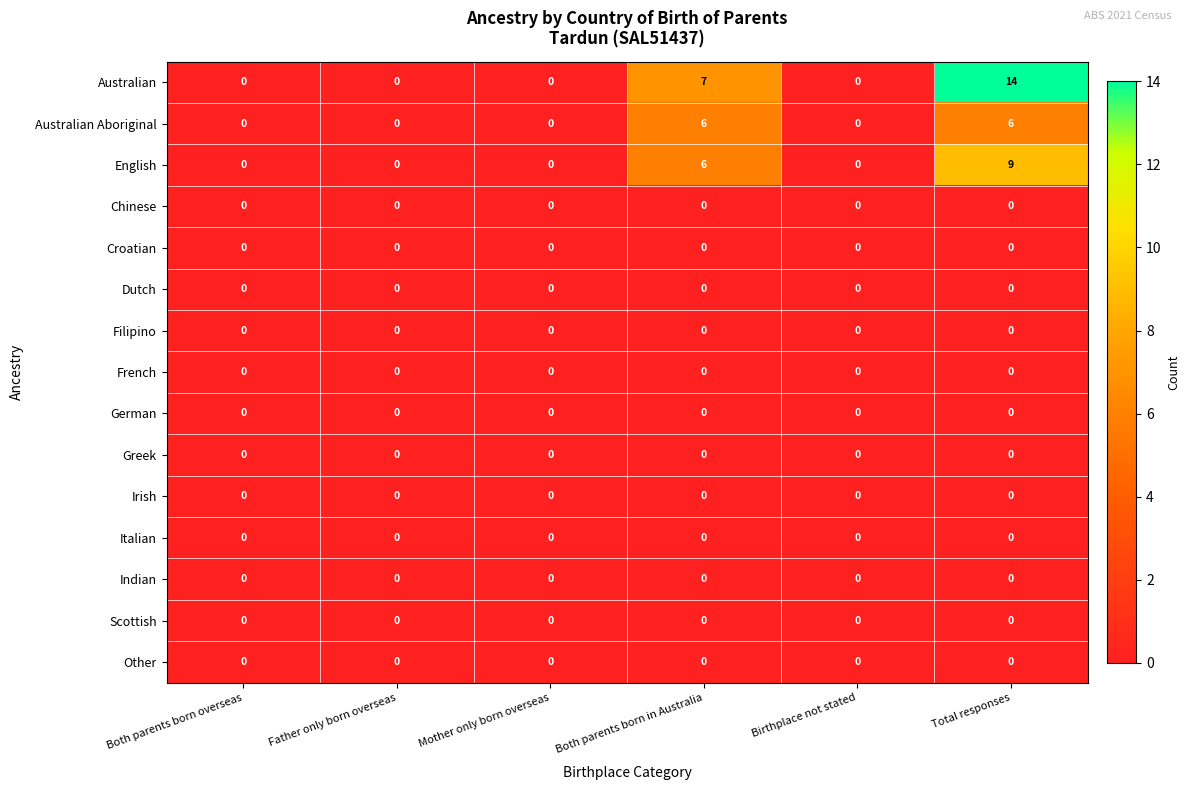

Which series has the largest range (max minus min)?

Australian